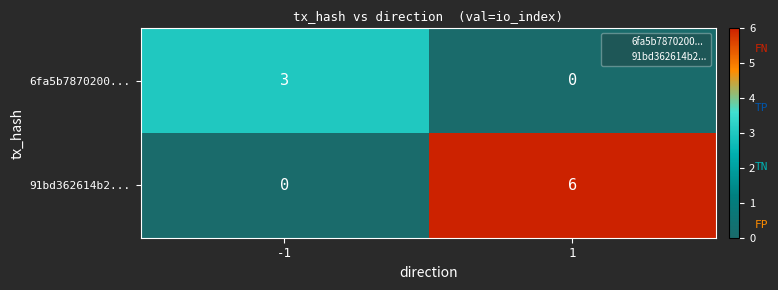

What is the total value across all series at -1?

3